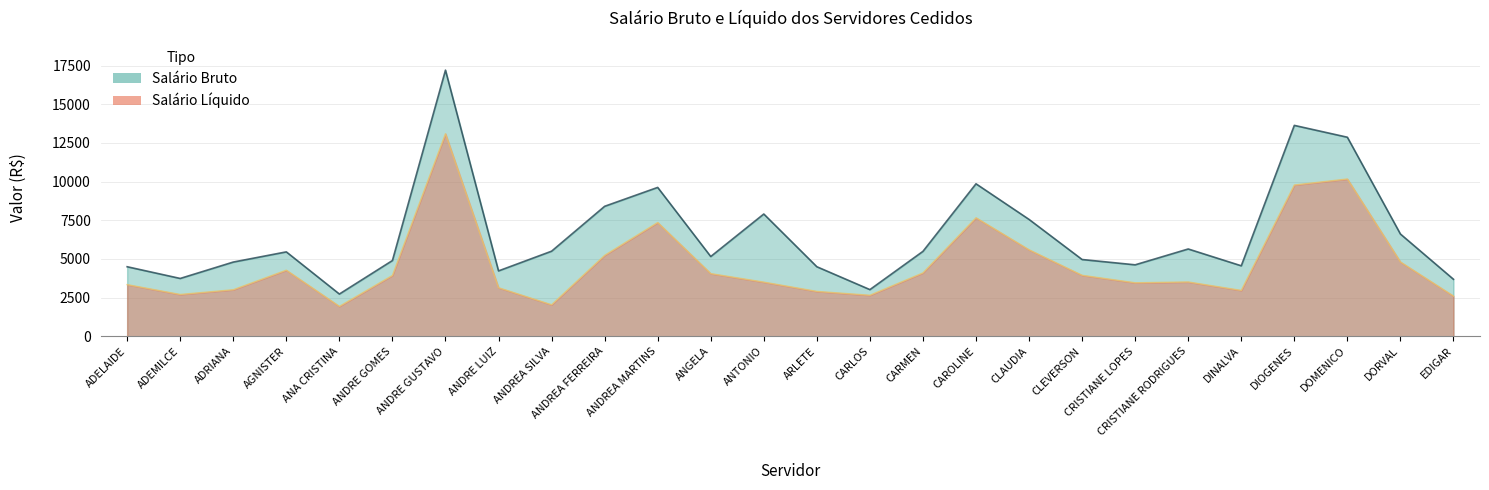

What position from the left is ANDREA SILVA?

9